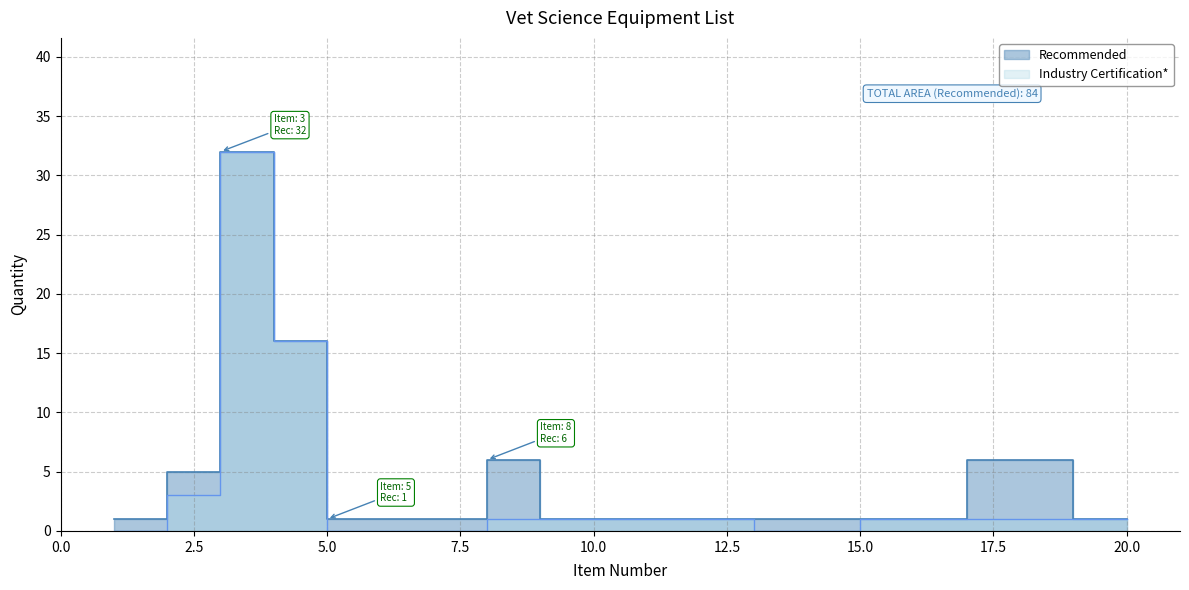

What is the maximum value for Recommended?

32